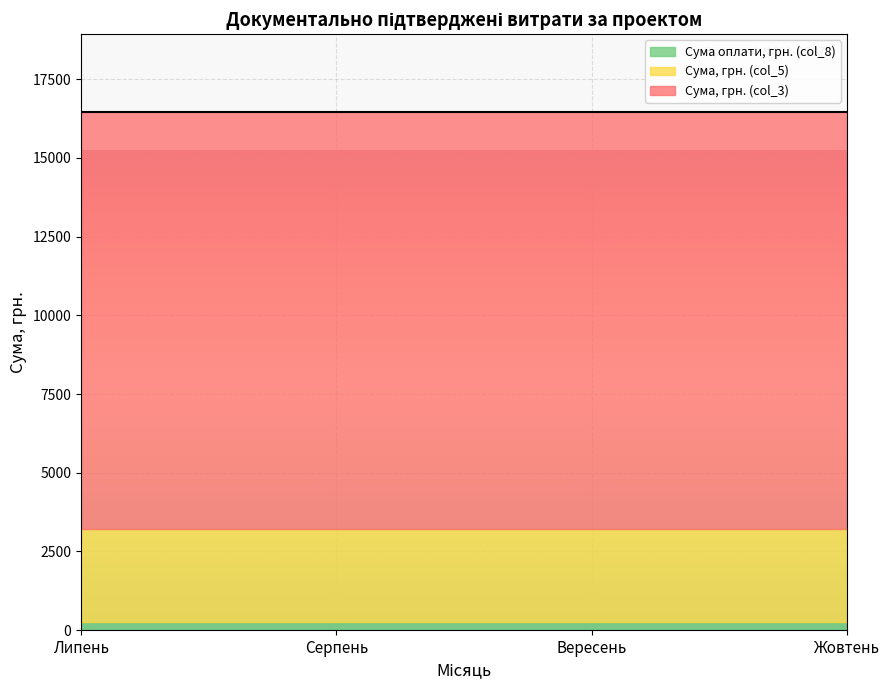

True or false: Сума оплати, грн. (col_8) and Сума, грн. (col_3) intersect in this chart.

False